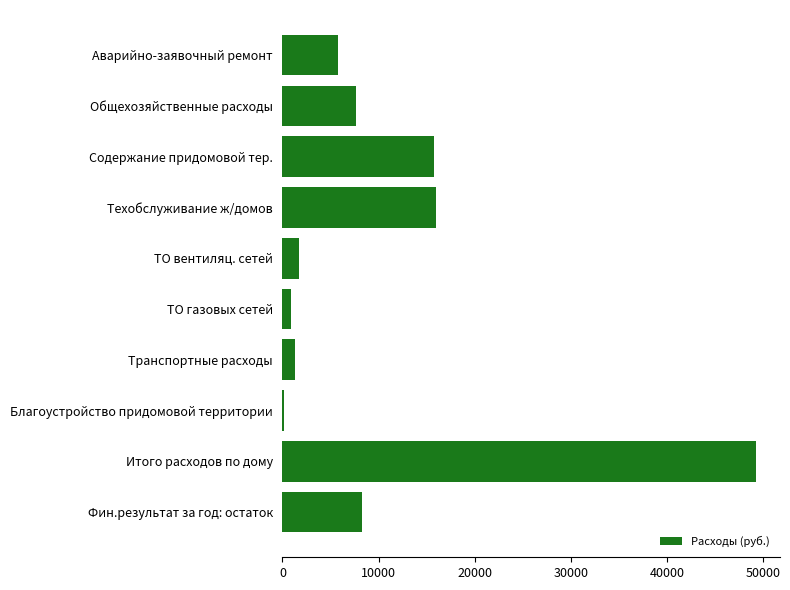

How many categories are shown in the chart?

10